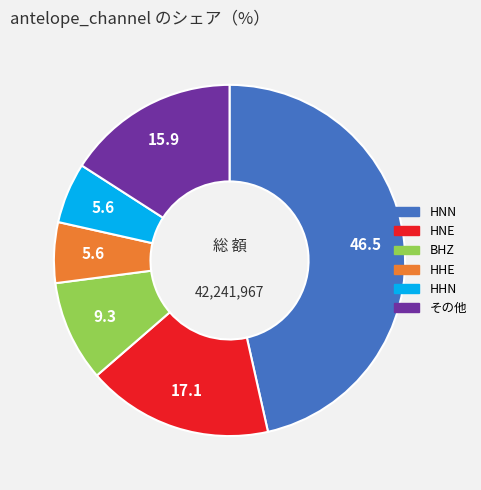

Is there a majority slice in this chart?

No